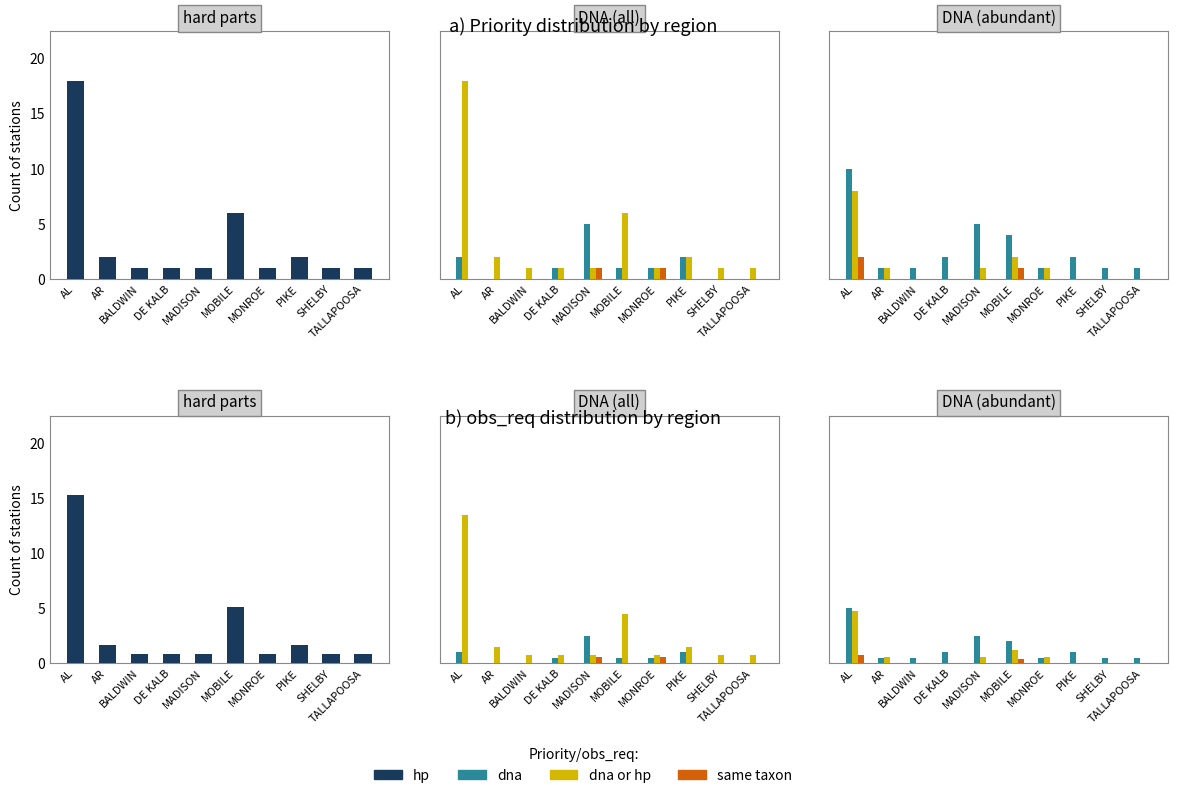

The dna or hp series shows 0.9 at MONROE. True or false?

False